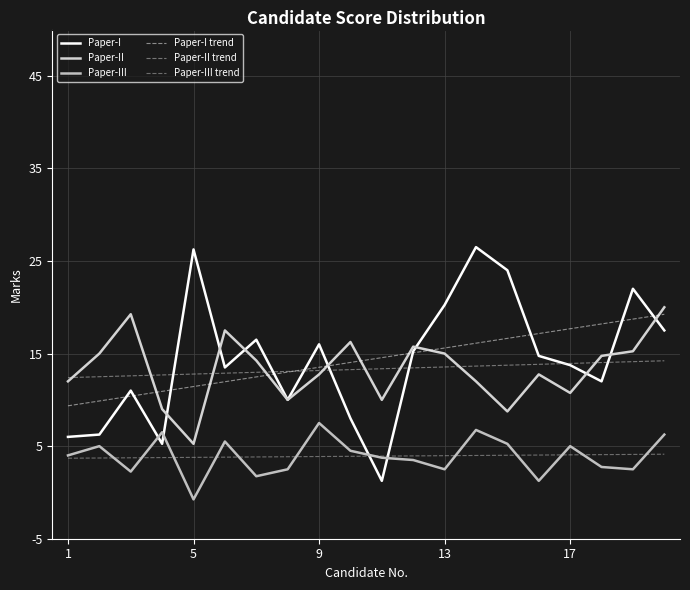

True or false: Paper-I and Paper-II cross at least once.

True